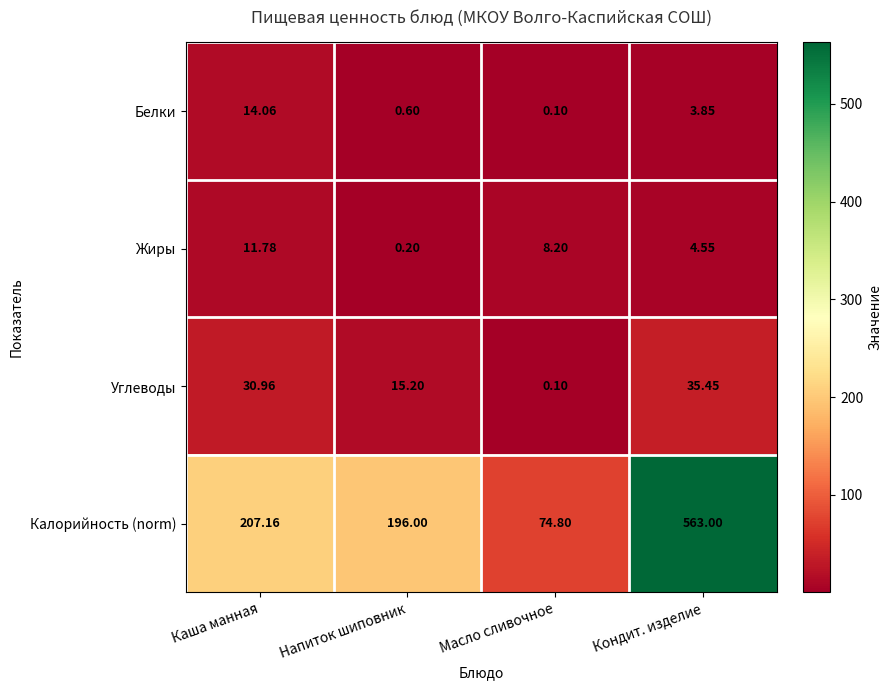

At which category does the chart reach its peak across all series?

Кондит. изделие